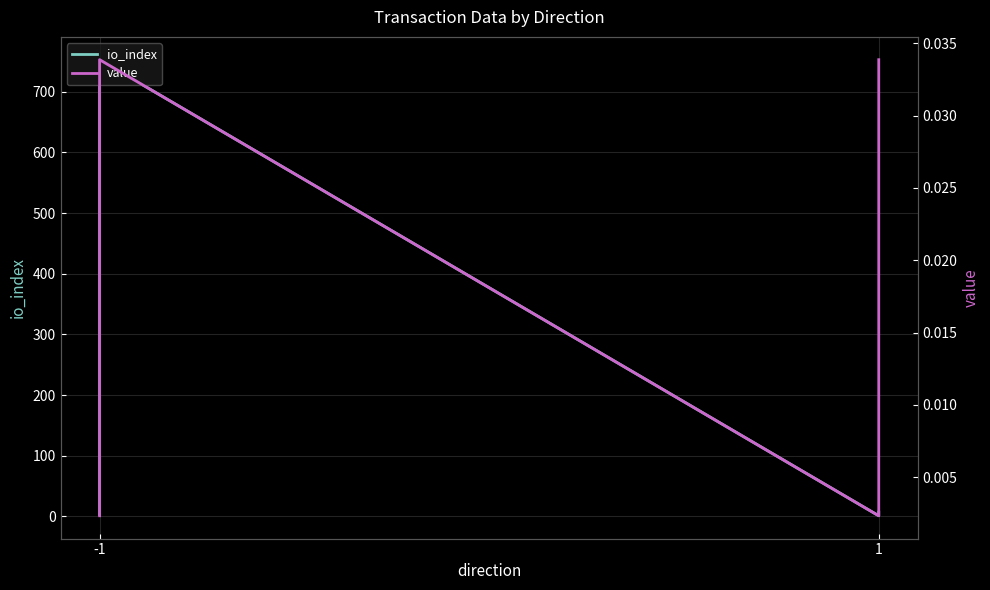

Reading left to right, transcribe all the data shown in this chart.

io_index: 3.0	753.0	1.0	7.0
value: 0.0	0.0	0.0	0.0